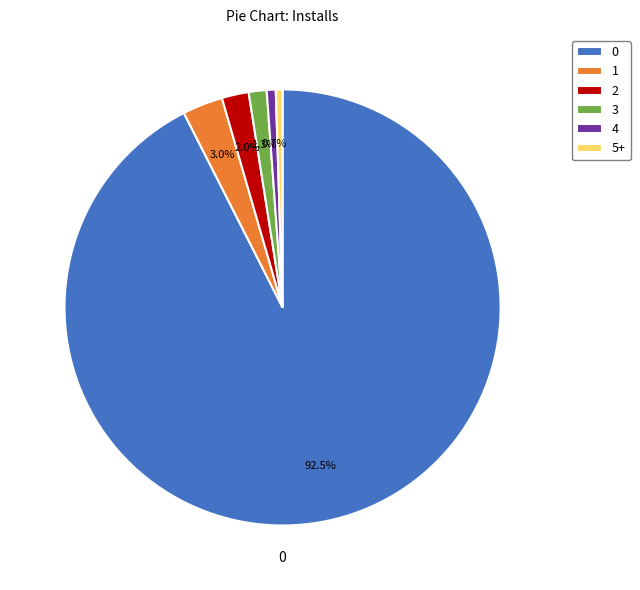

How many segments does this pie chart have?

6